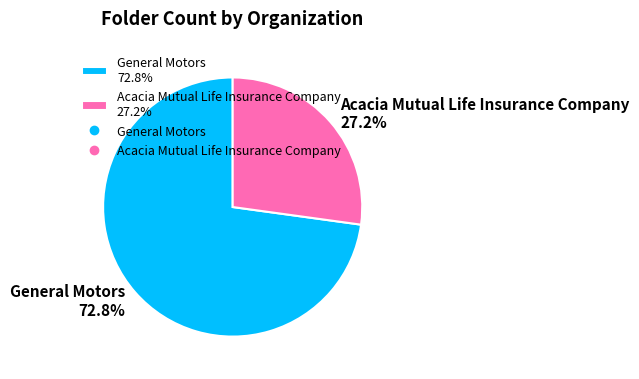

To the nearest percent, what is the difference between the Acacia Mutual Life Insurance Company and General Motors slice percentages?

46%